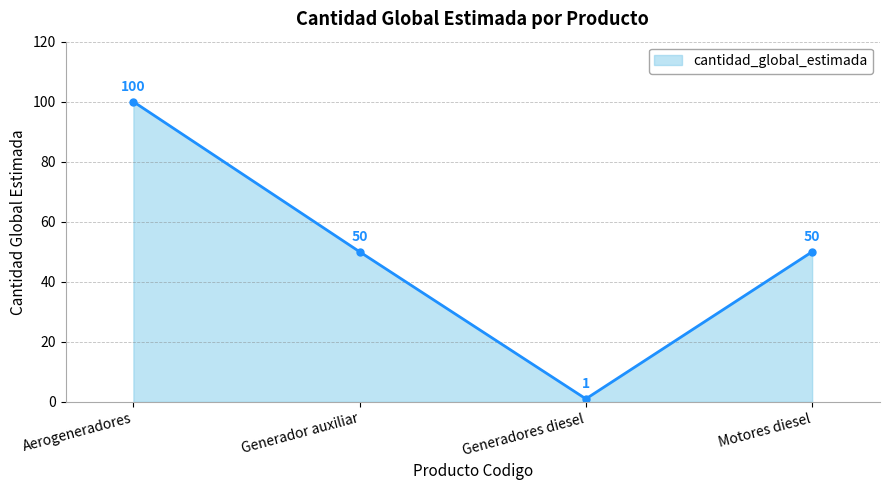

At which category does the chart reach its minimum across all series?

Generadores diesel